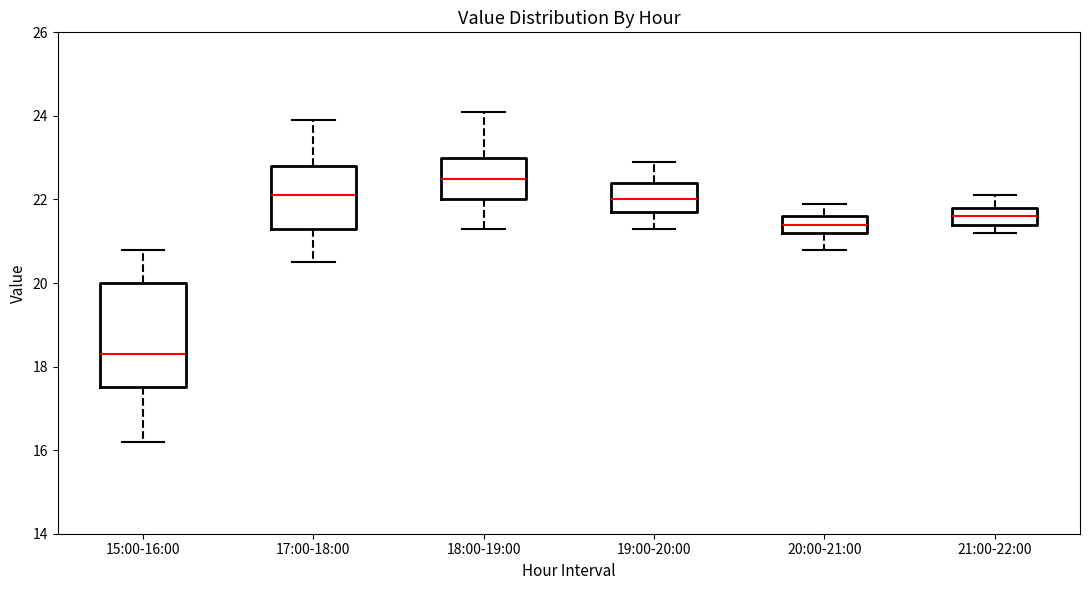

Reading left to right, transcribe this box plot: for each box, give where its median line is, the range the box spans, and where its two whiskers end, as read against the y-axis. The values are not printed on the chart, so give them approximately, as read against the axis.

15:00-16:00: median 18.4, box 17.6 to 20.0, whiskers 16.2 to 20.8
17:00-18:00: median 22.2, box 21.4 to 22.8, whiskers 20.6 to 24.0
18:00-19:00: median 22.6, box 22.0 to 23.0, whiskers 21.4 to 24.2
19:00-20:00: median 22.0, box 21.8 to 22.4, whiskers 21.4 to 23.0
20:00-21:00: median 21.4, box 21.2 to 21.6, whiskers 20.8 to 22.0
21:00-22:00: median 21.6, box 21.4 to 21.8, whiskers 21.2 to 22.2